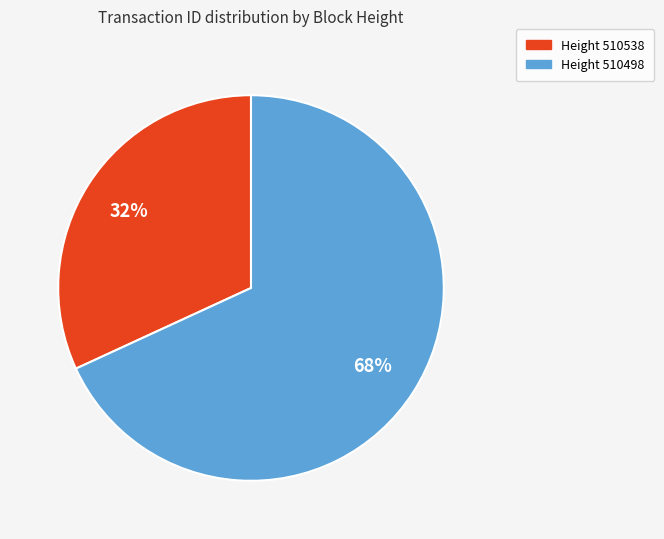

How many segments does this pie chart have?

2